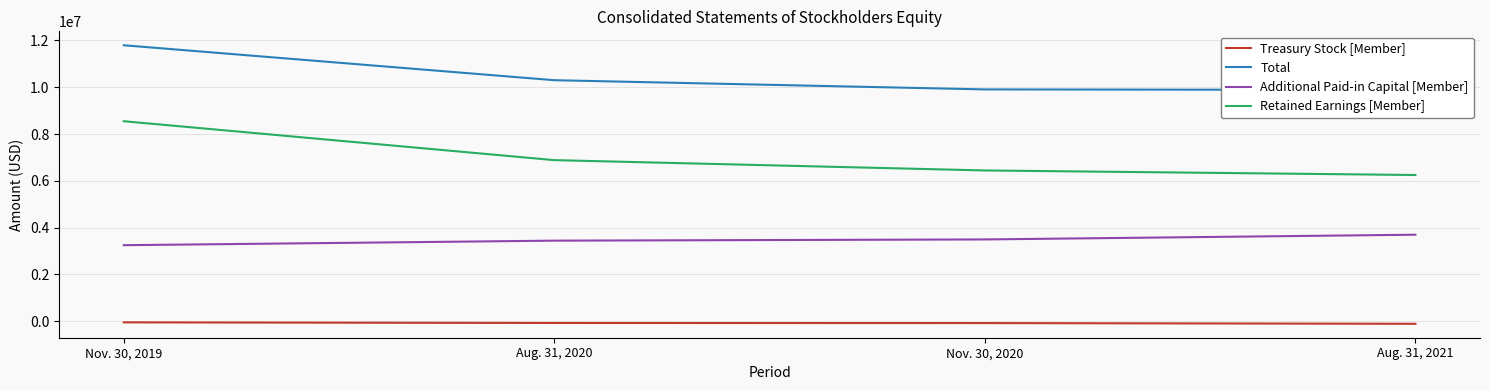

How many lines are shown in the chart?

4